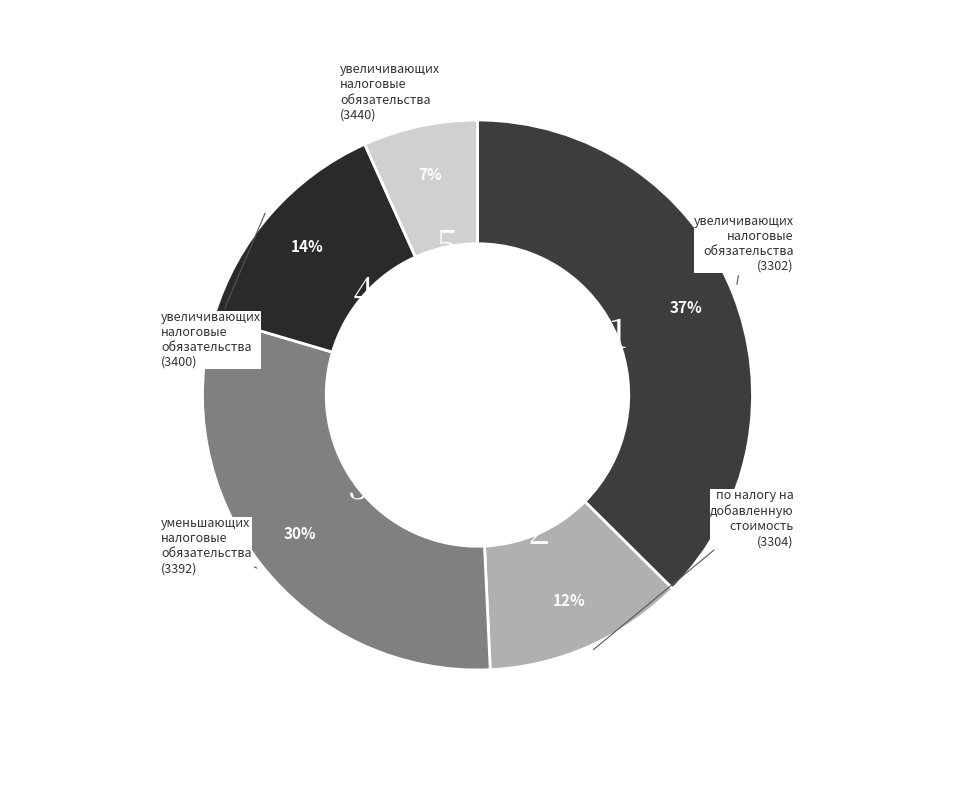

How many slices are in this pie chart?

5